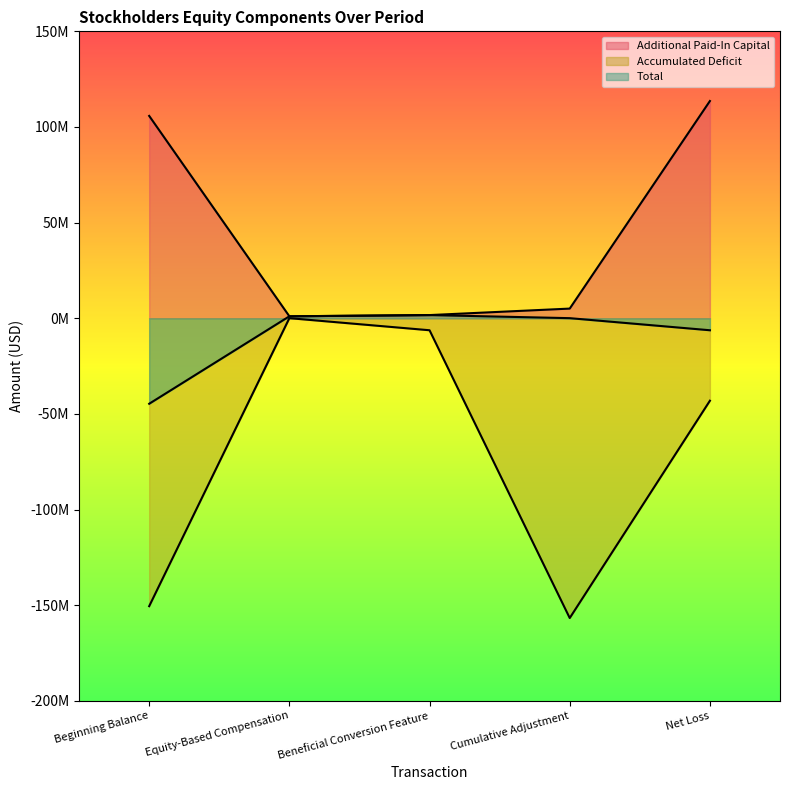

Which has a higher value, Beginning Balance or Net Loss?

Net Loss